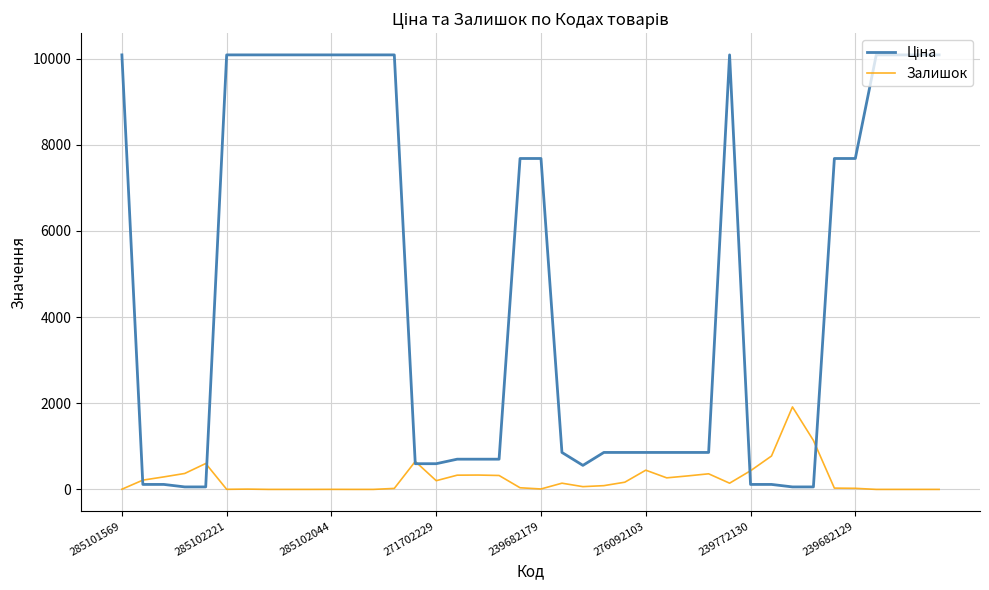

What is the maximum value for Залишок?

1914.0